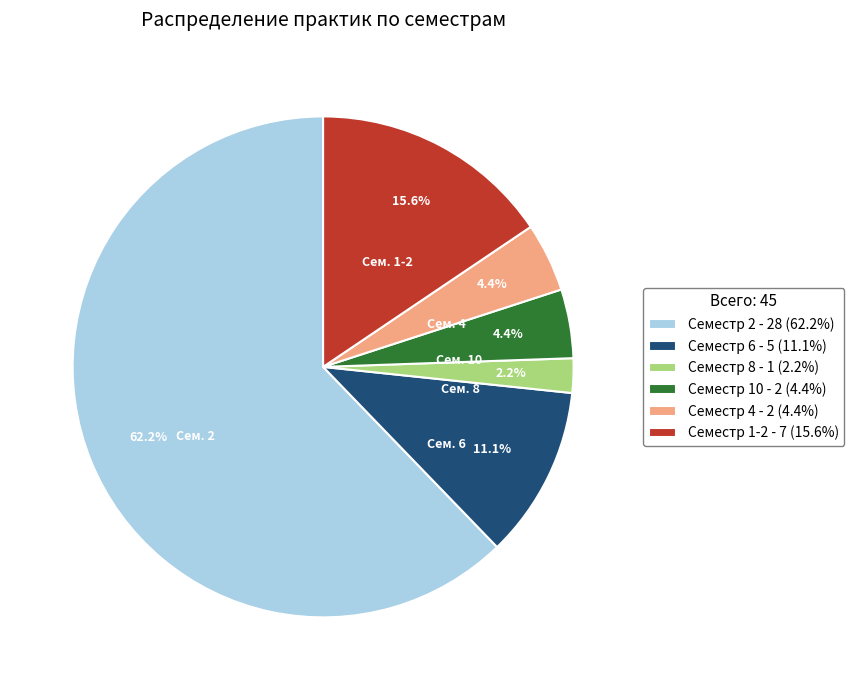

To the nearest percent, what is the difference between the largest and smallest slice percentages?

60%